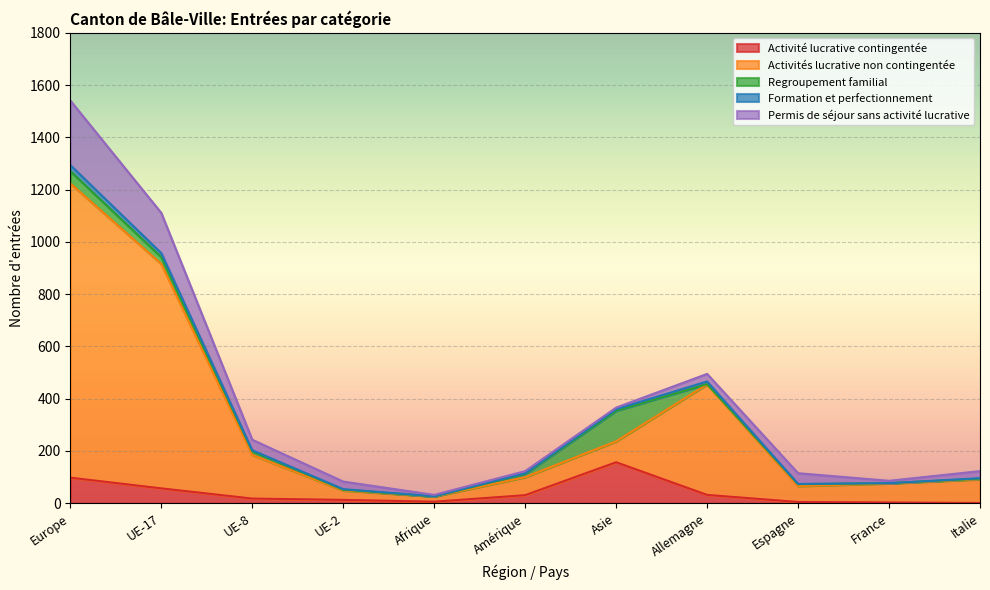

At which category is the sum across all series the highest?

Europe